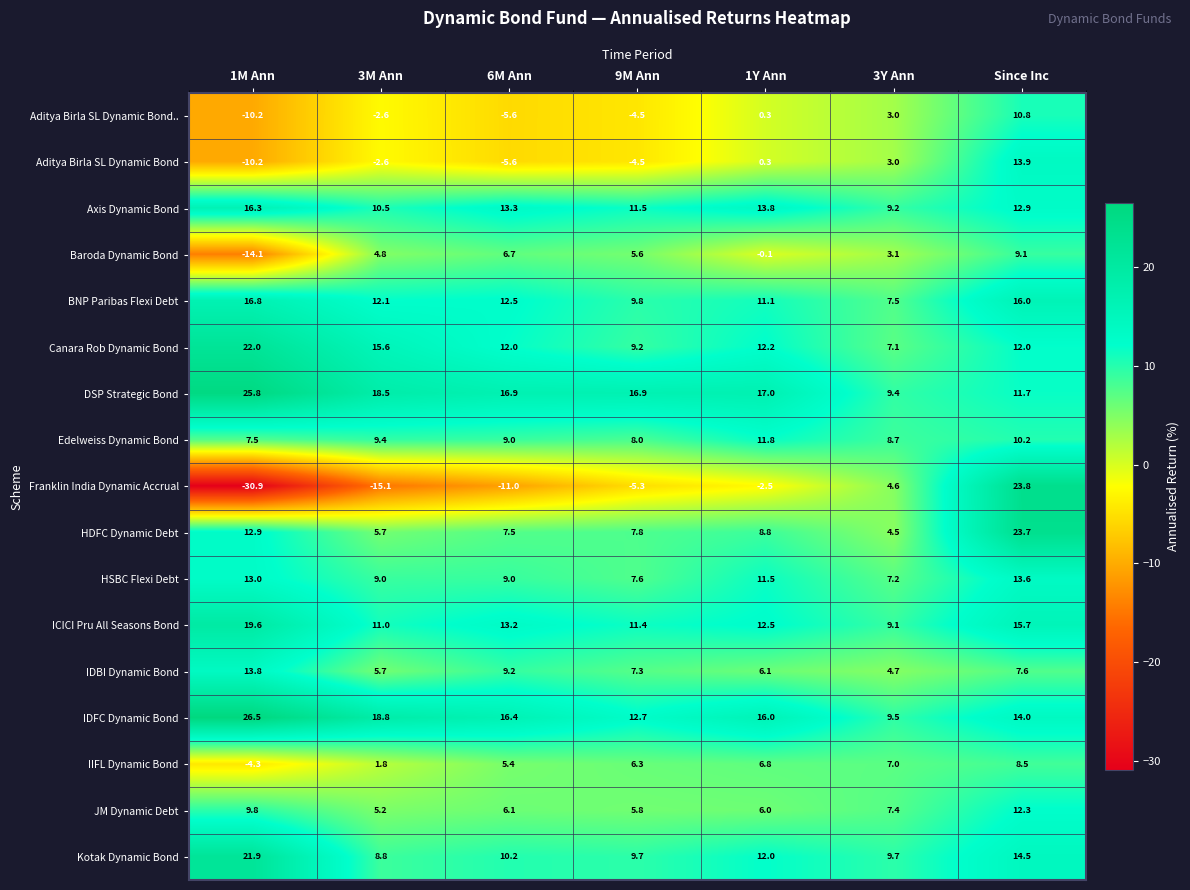

What value does the JM Dynamic Debt series have at Since Inc?

12.3